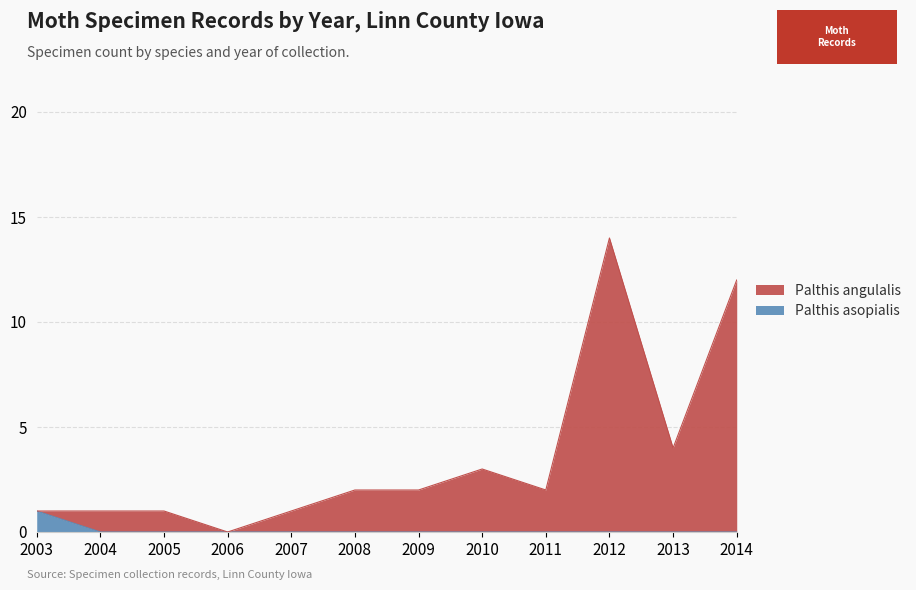

True or false: Palthis asopialis has more than 1 interior local peaks.

False